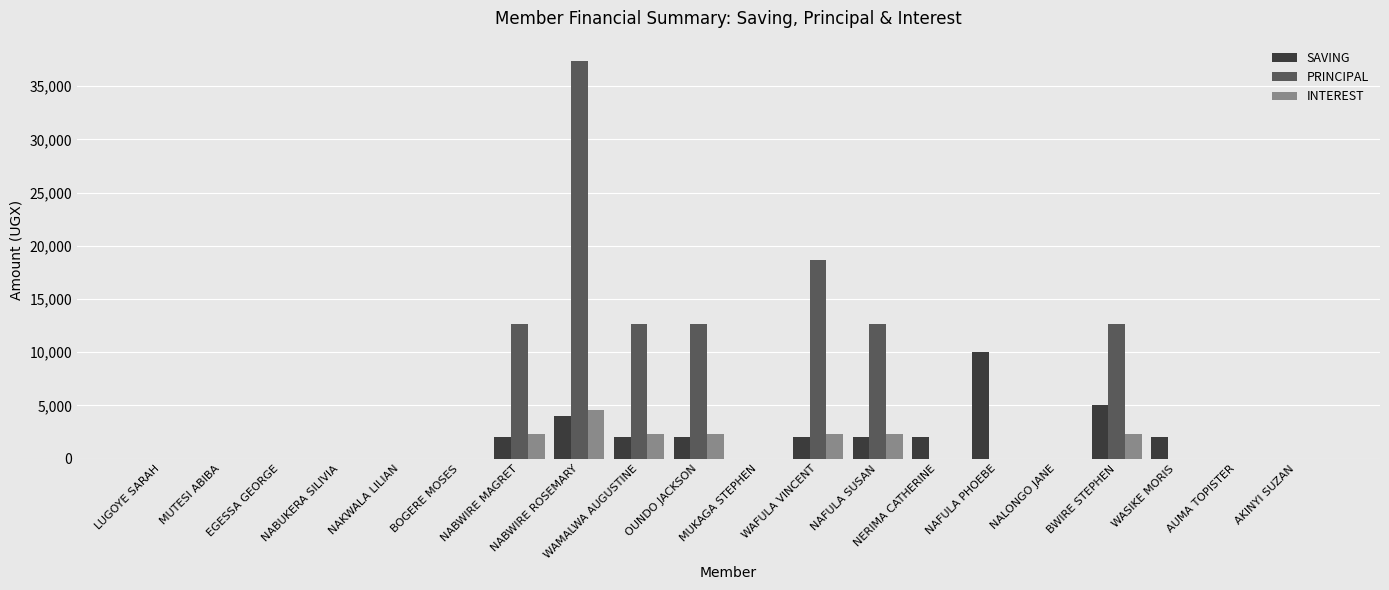

Which series has the largest total across all categories?

PRINCIPAL